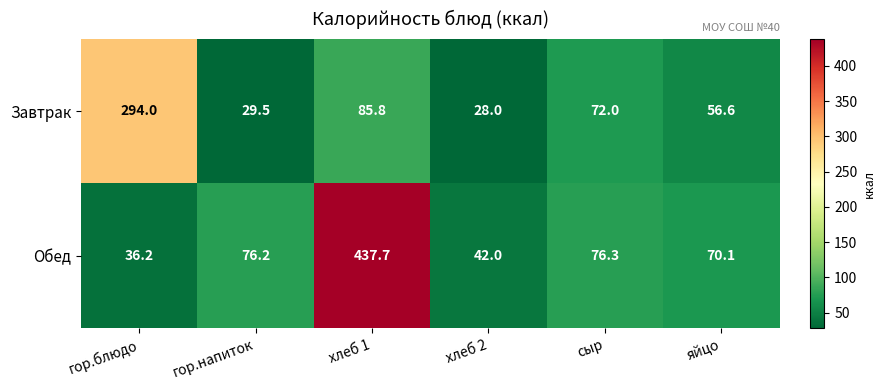

Which category has the lowest value across all series?

хлеб 2